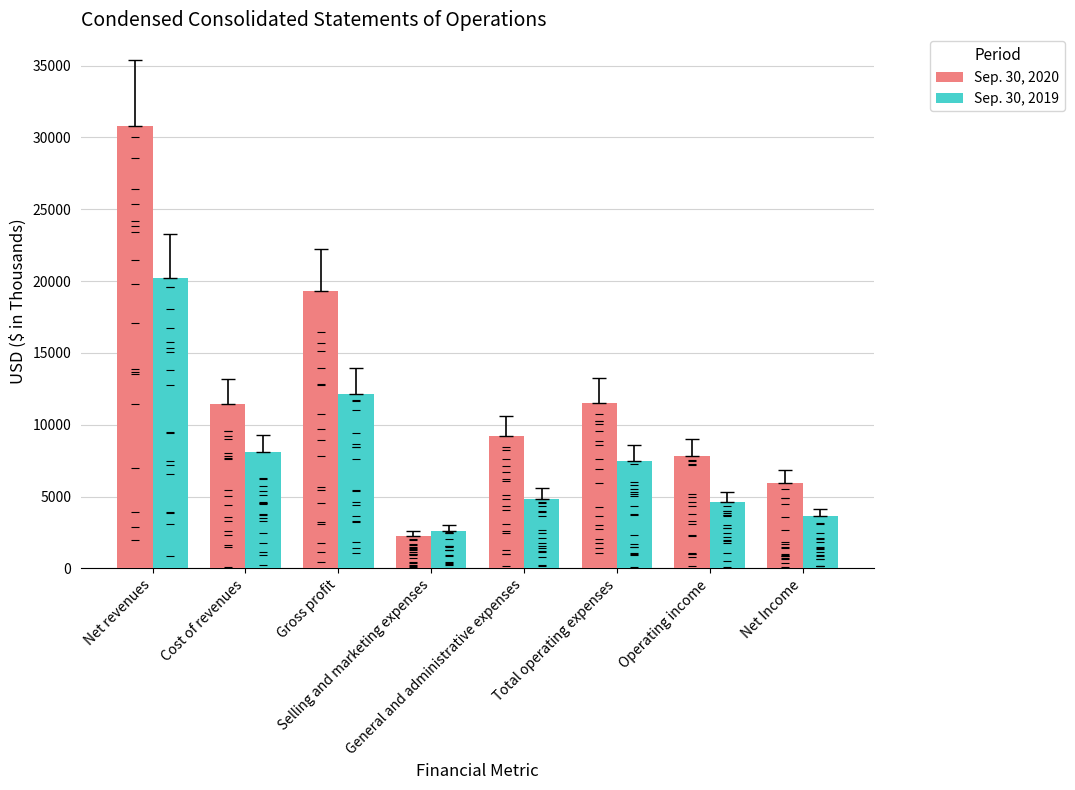

At how many categories does at least one series exceed 15660?

2